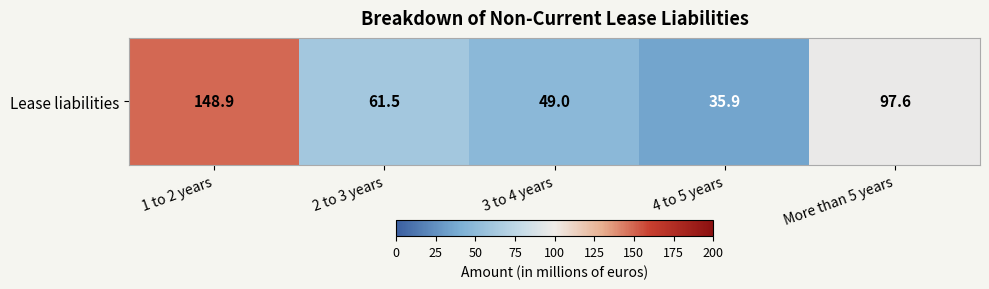

Reading left to right, transcribe all the data shown in this chart.

1 to 2 years=148.9	2 to 3 years=61.5	3 to 4 years=49.0	4 to 5 years=35.9	More than 5 years=97.6